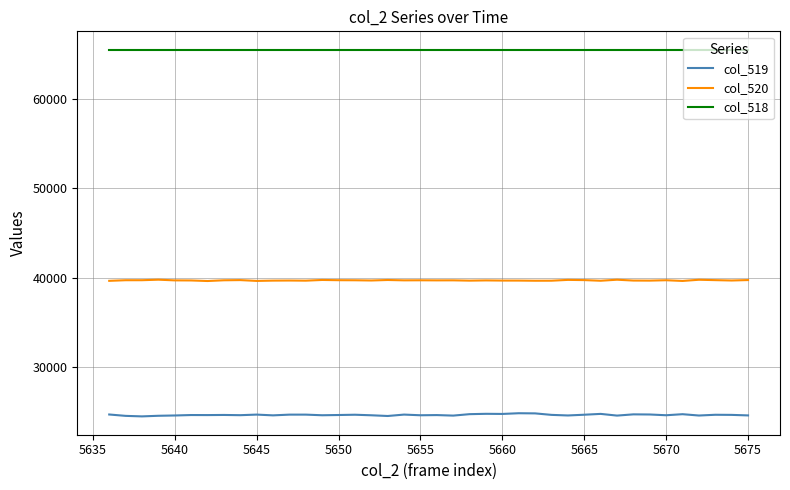

Which series has the widest spread of values?

col_519